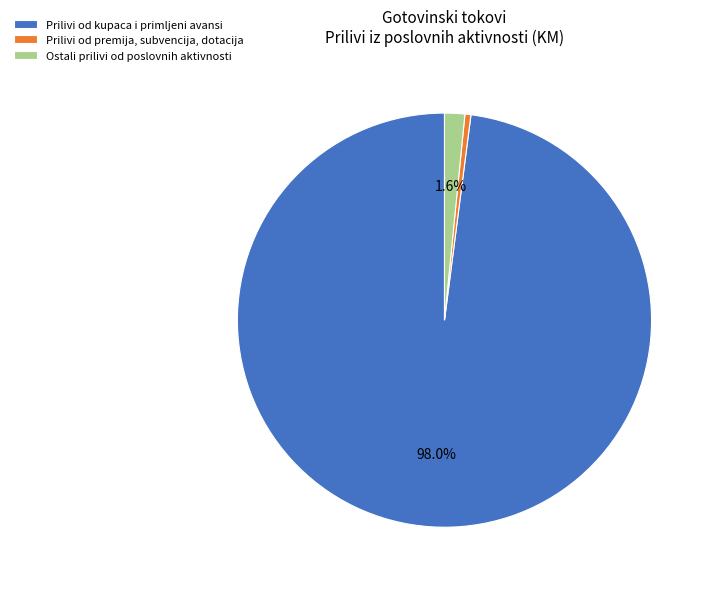

To the nearest percent, what is the difference between the largest and smallest slice percentages?

97%